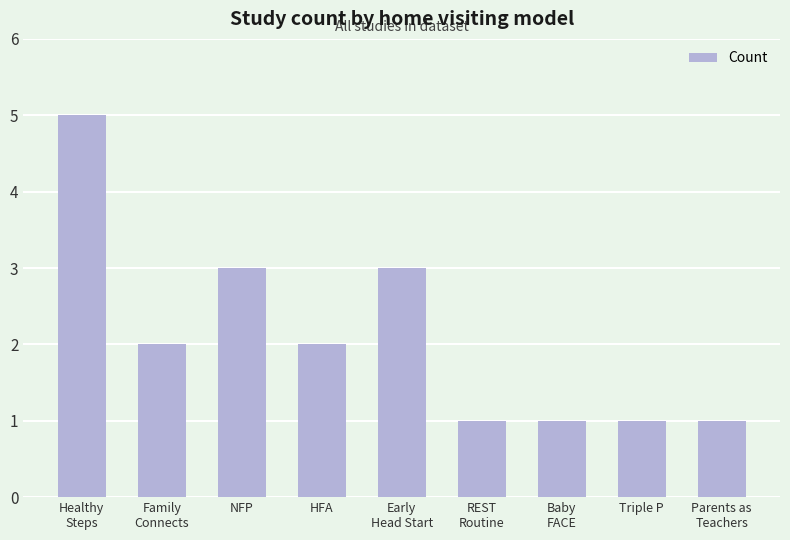

Which has a higher value, Parents as
Teachers or Early
Head Start?

Early
Head Start